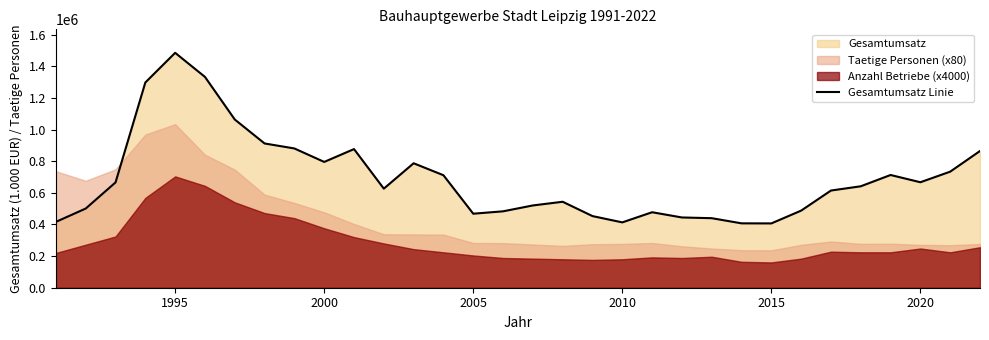

What is the smallest value displayed?

406560